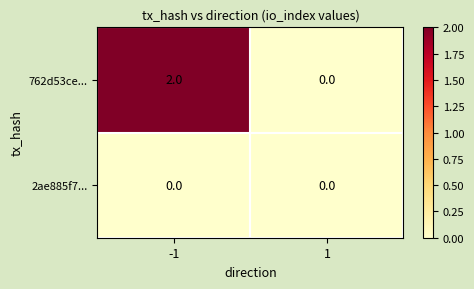

Which series changed the most between -1 and 1?

762d53ce...